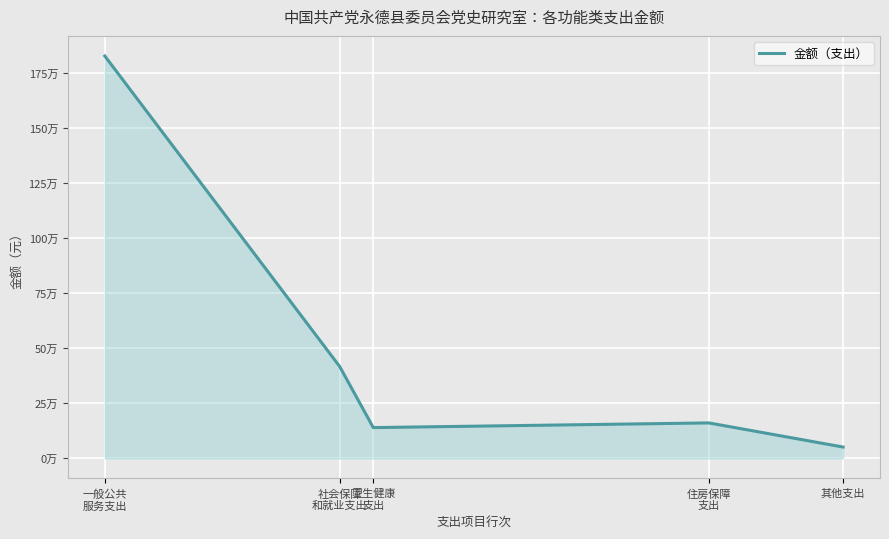

The value at 卫生健康
支出 is 69899.5. True or false?

False